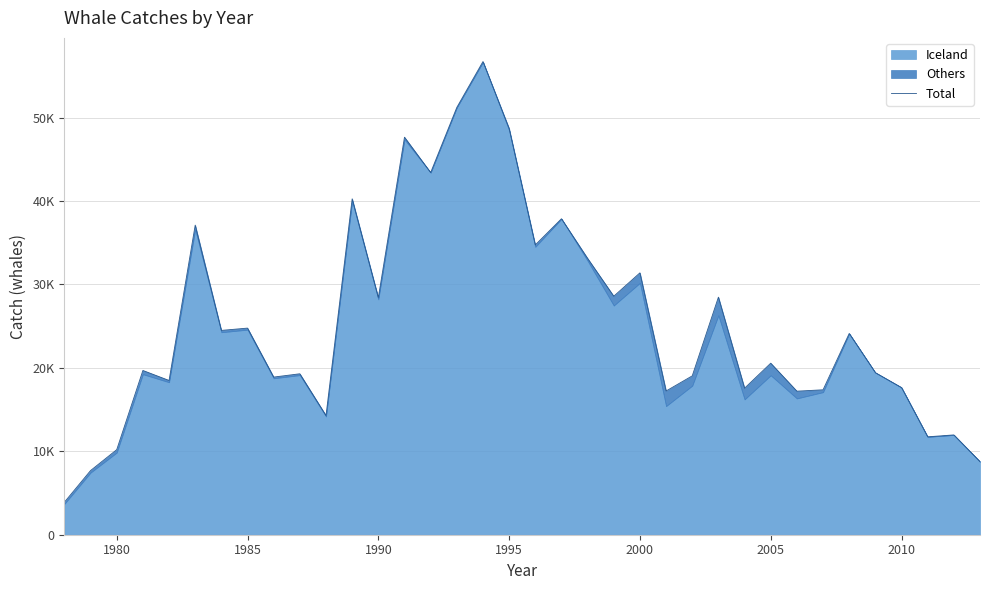

What is the value of the 1st point from the left?

3902